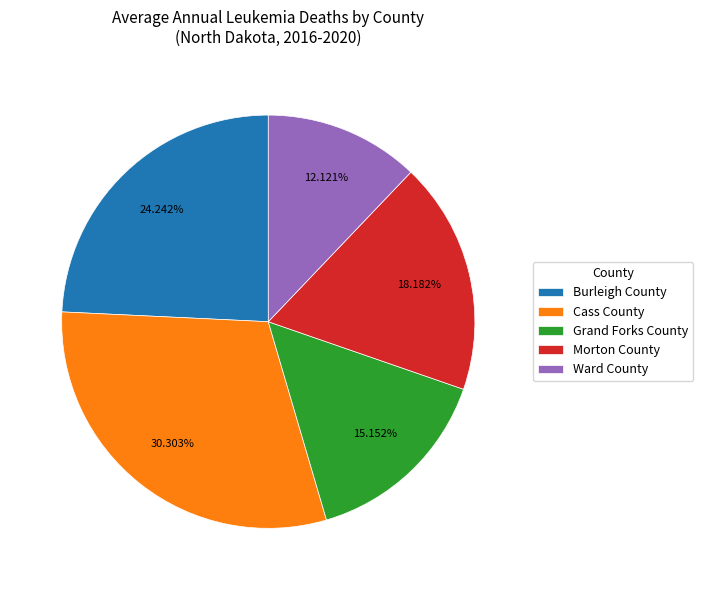

How many slices are in this pie chart?

5